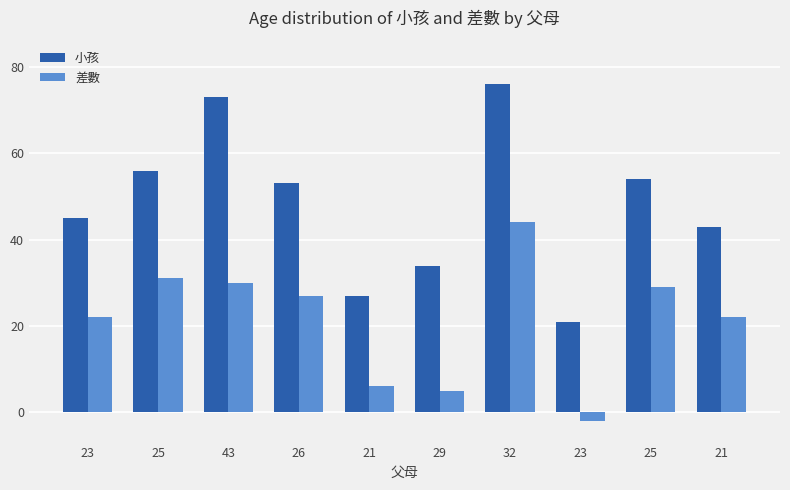

Which has a higher value, 43 or 21?

43